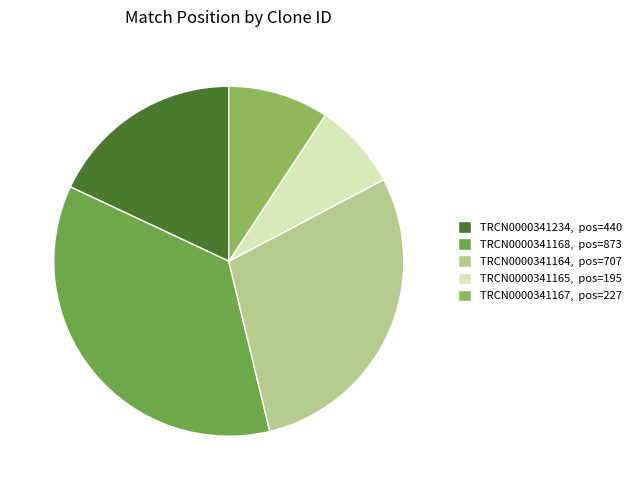

How many slices are in this pie chart?

5